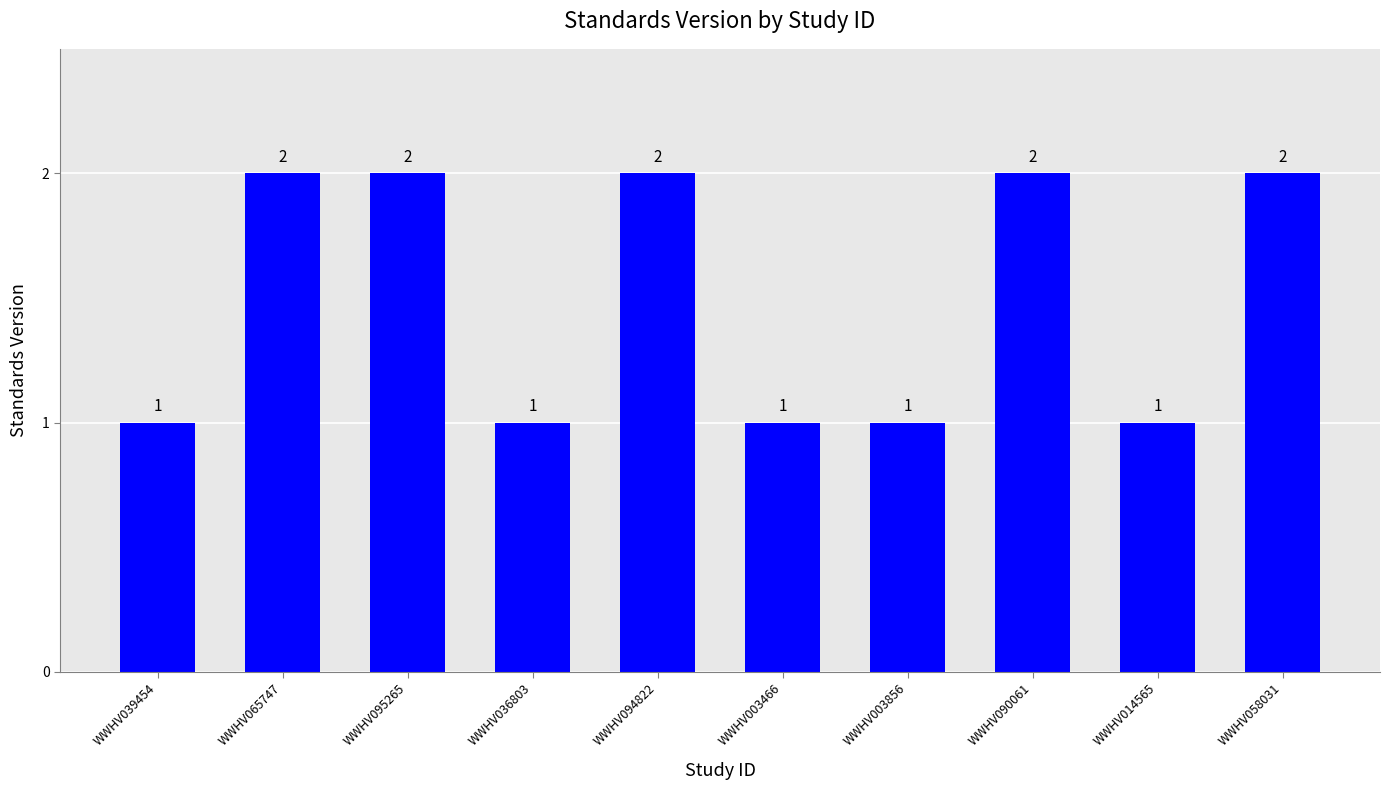

Count the values in the range 1 to 2.

10